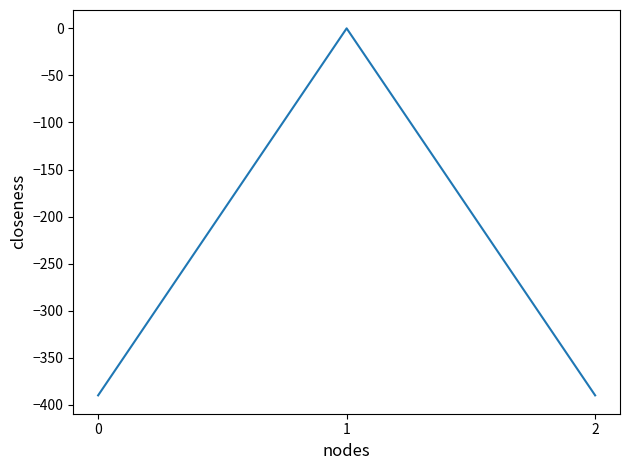

The chart shows a value of 157.9 at 1. True or false?

False